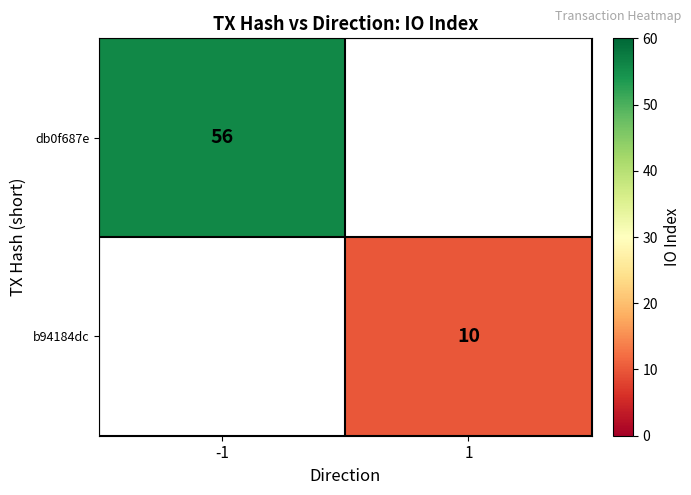

Is it true that db0f687e equals 56 at -1?

True